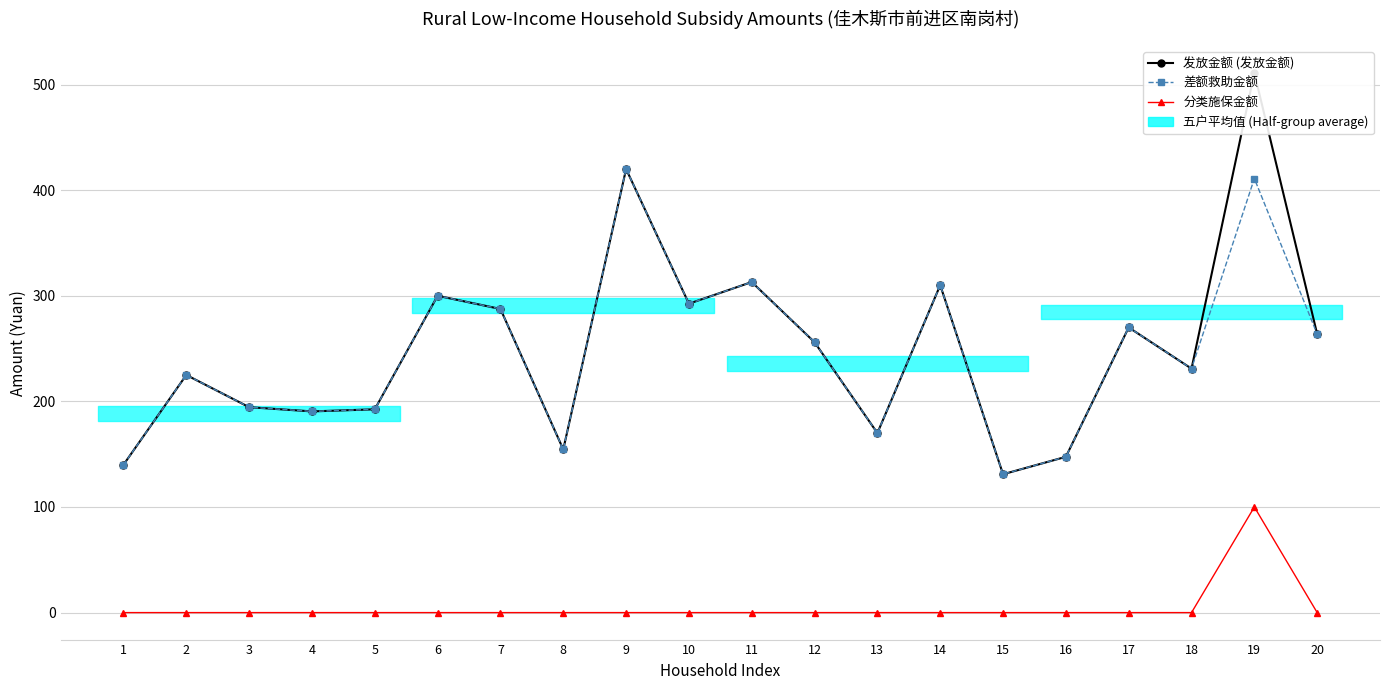

The value of 发放金额 (发放金额) at 14 is 310.0. True or false?

True